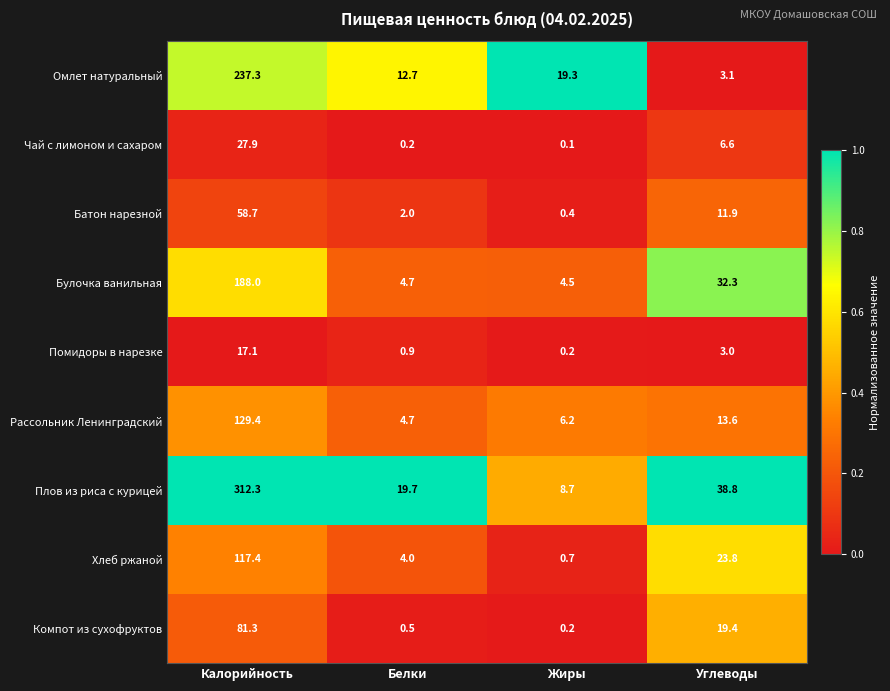

What is the average value of the Рассольник Ленинградский series?

38.5